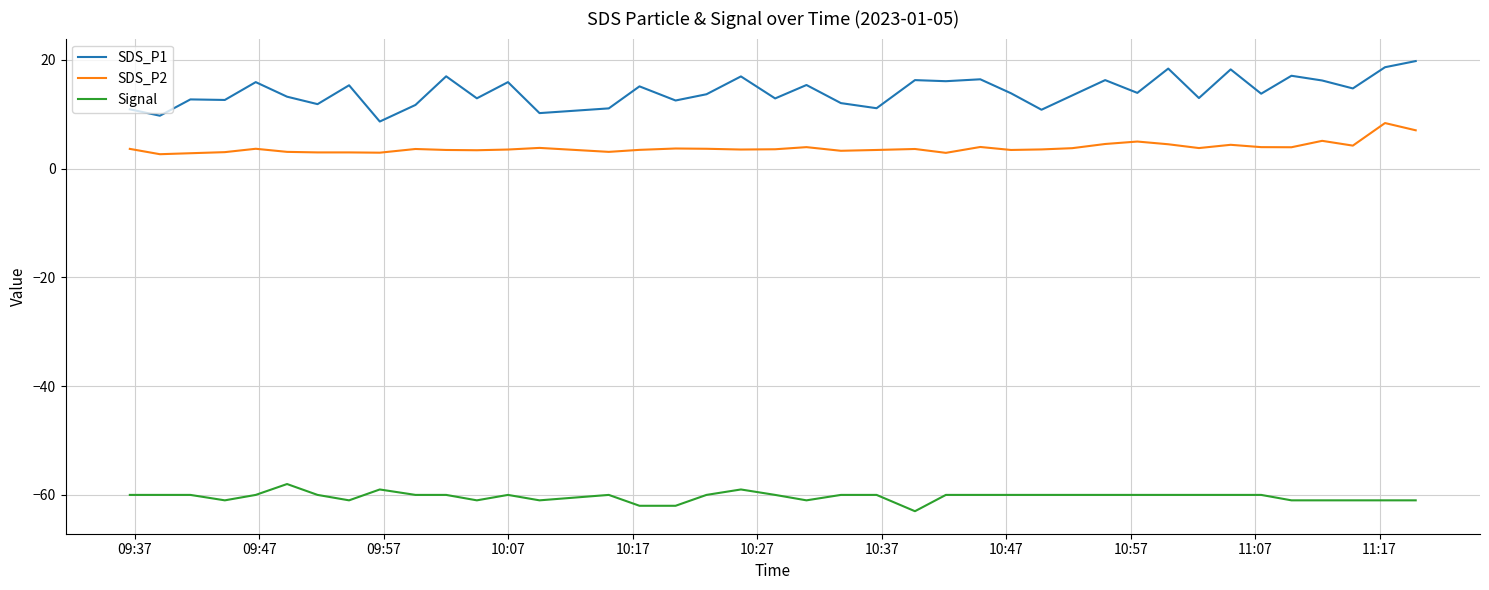

True or false: SDS_P1 and Signal cross at least once.

False